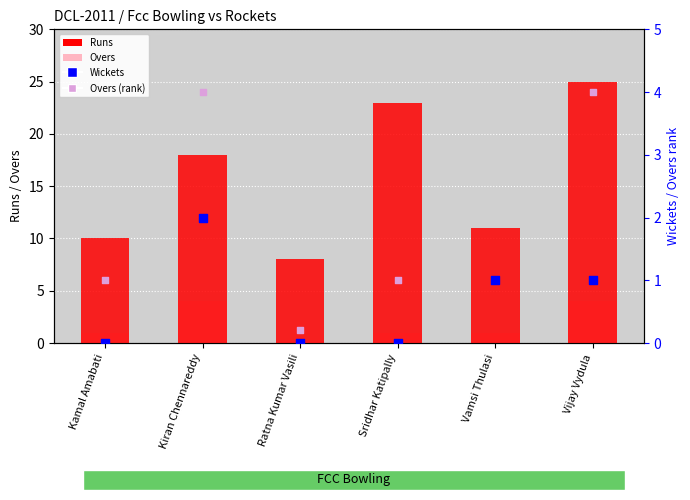

At which category is the sum across all series the highest?

Vijay Vydula